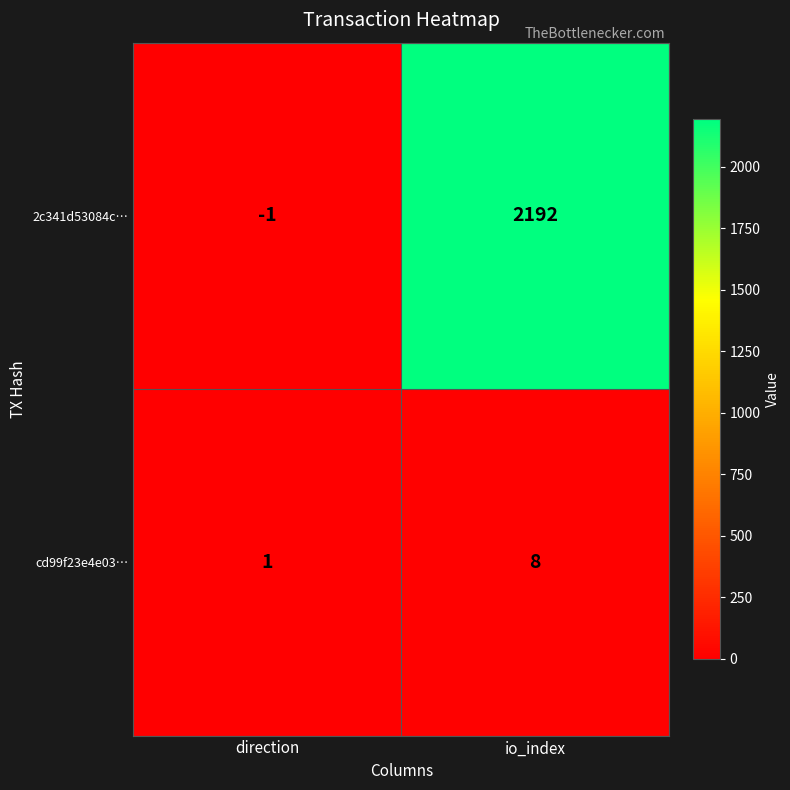

At direction, list the series in order from smallest to largest.

2c341d53084c…, cd99f23e4e03…